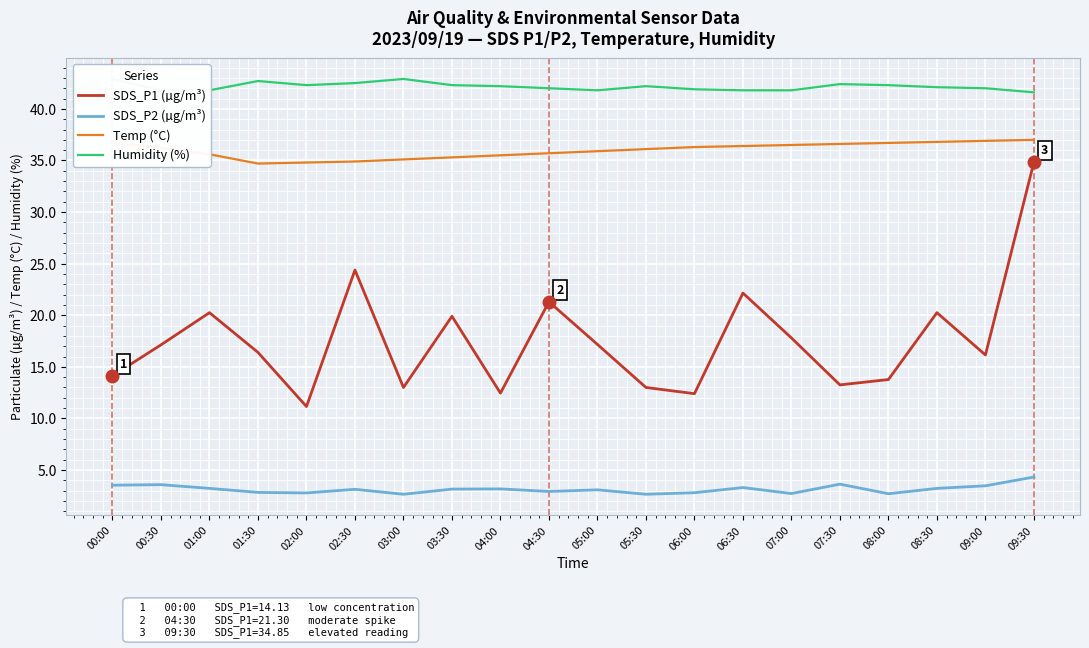

What is the total value across all series at 09:00?

98.5